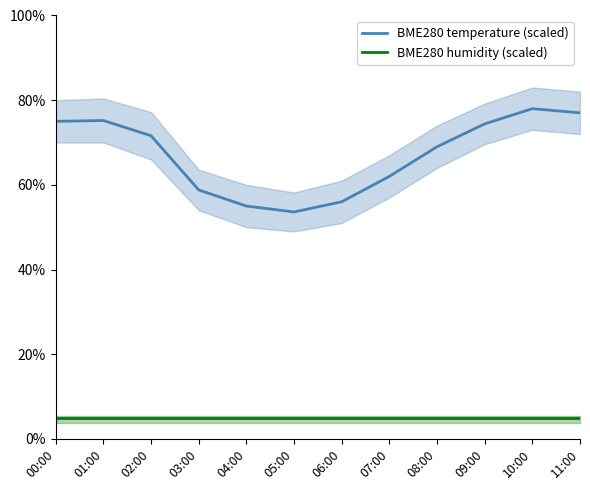

What is the difference between the highest and lowest values at 11:00?

72.0